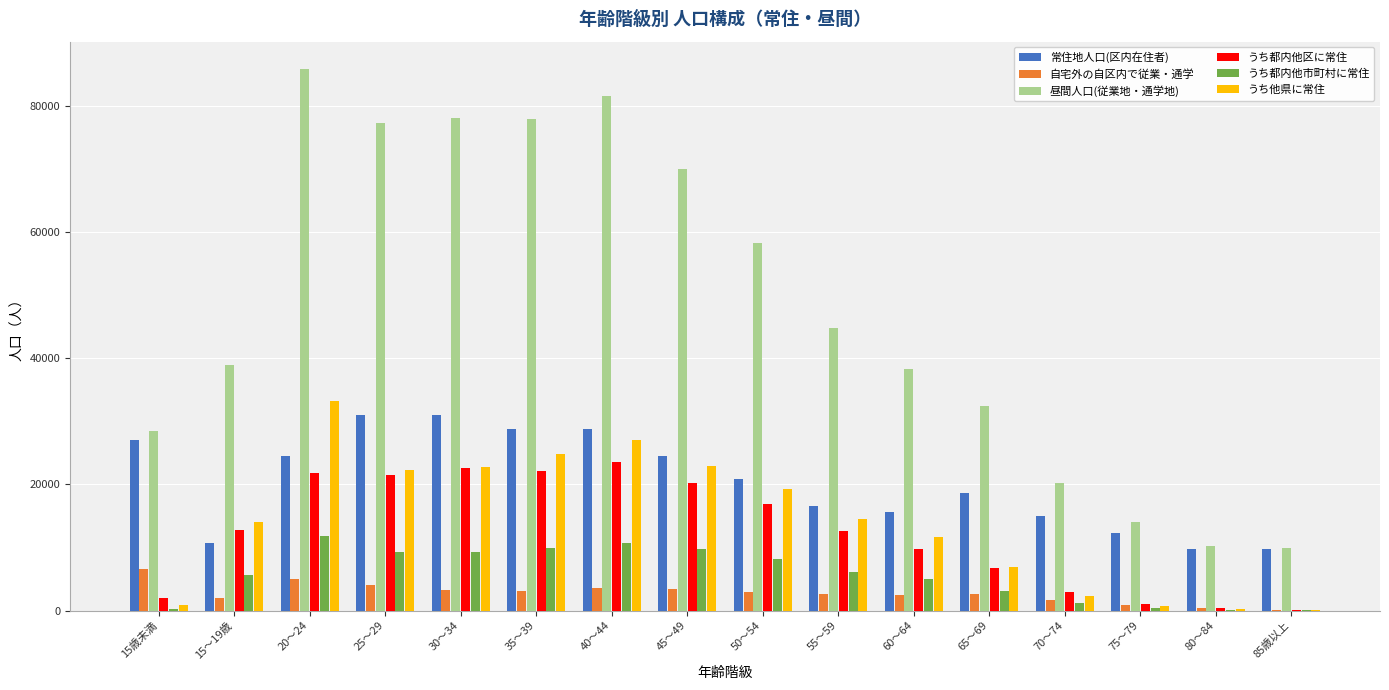

At which label does うち都内他市町村に常住 reach its peak?

20～24